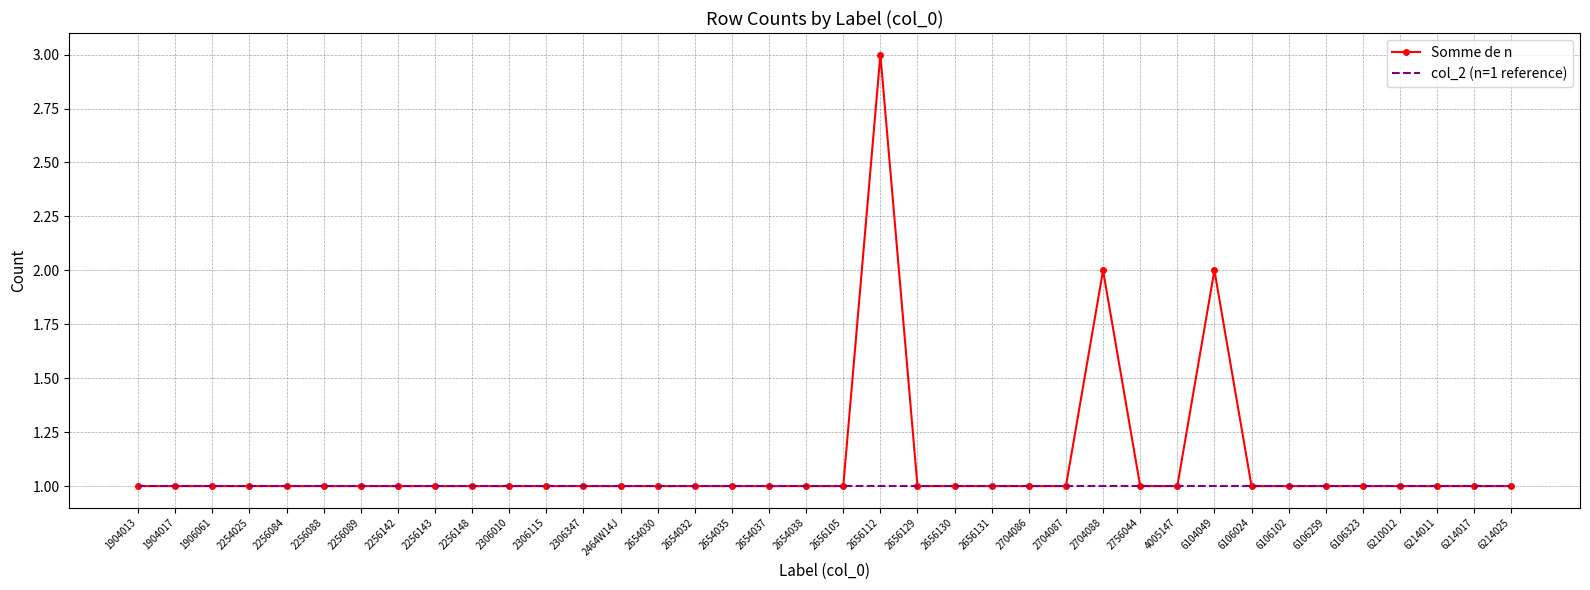

Rank the series by their maximum value, from lowest to highest.

col_2 (n=1 reference), Somme de n